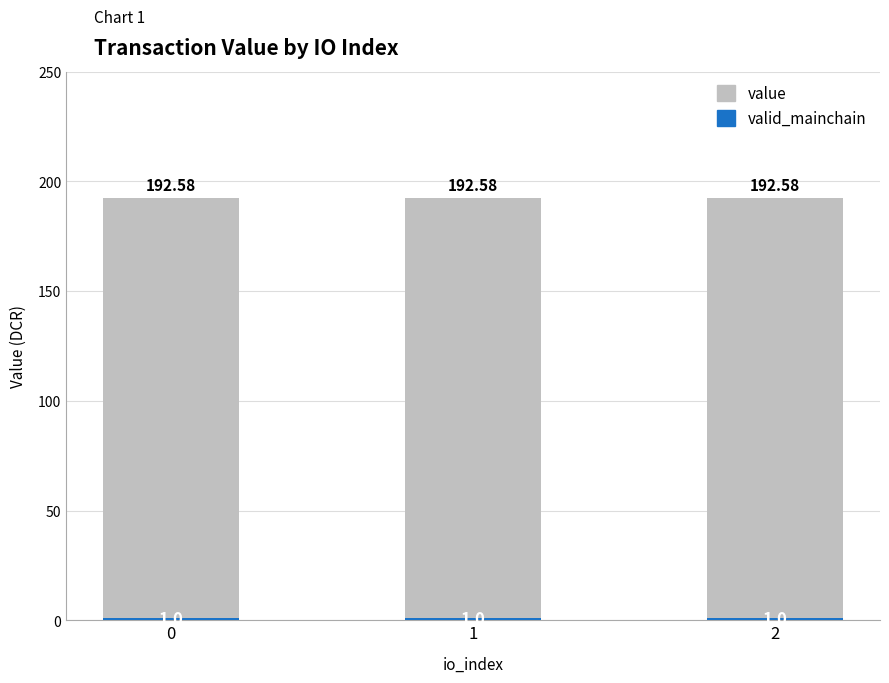

What is the total value across all series at 2?

192.6